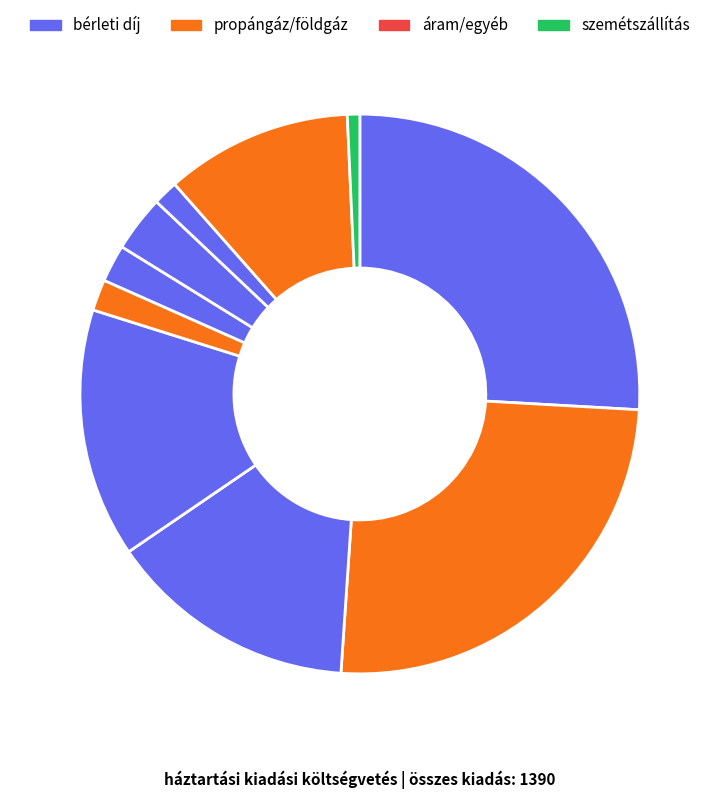

How many slices are in this pie chart?

10